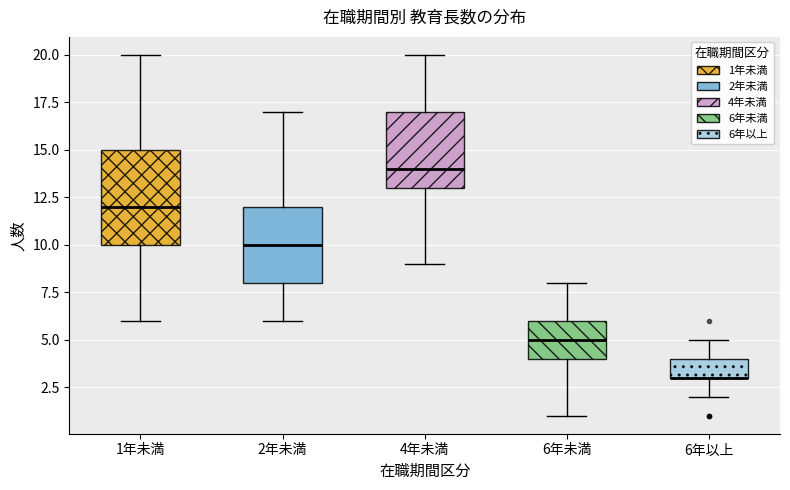

Which box is the tallest, from its lower edge to its upper edge?

1年未満